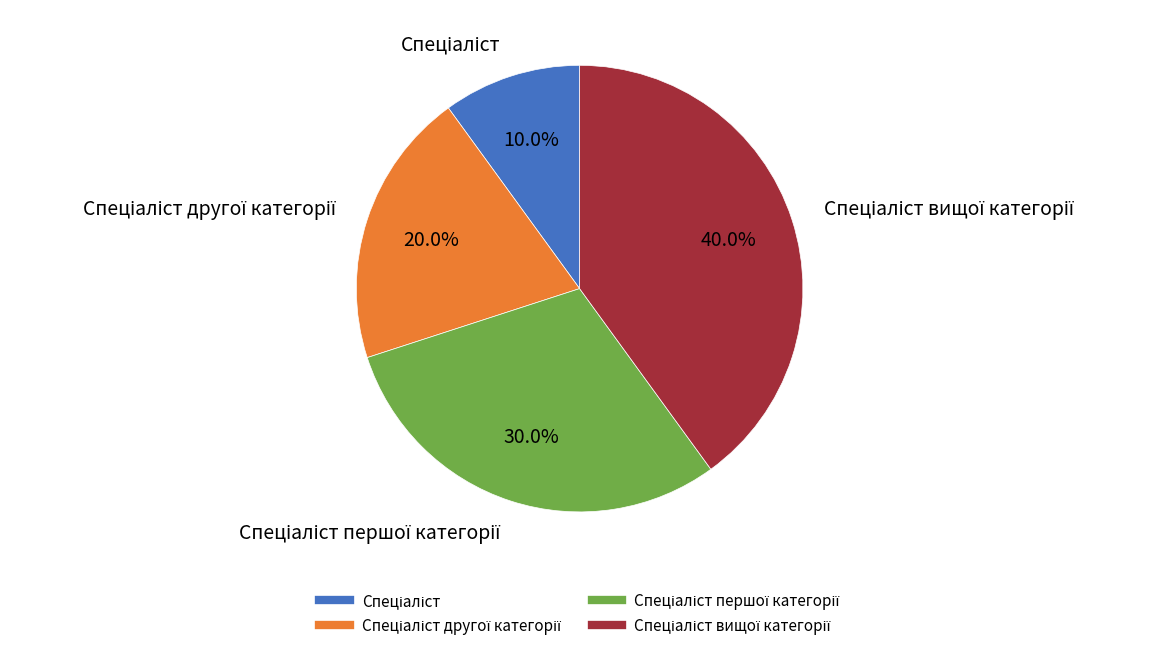

How many segments does this pie chart have?

4